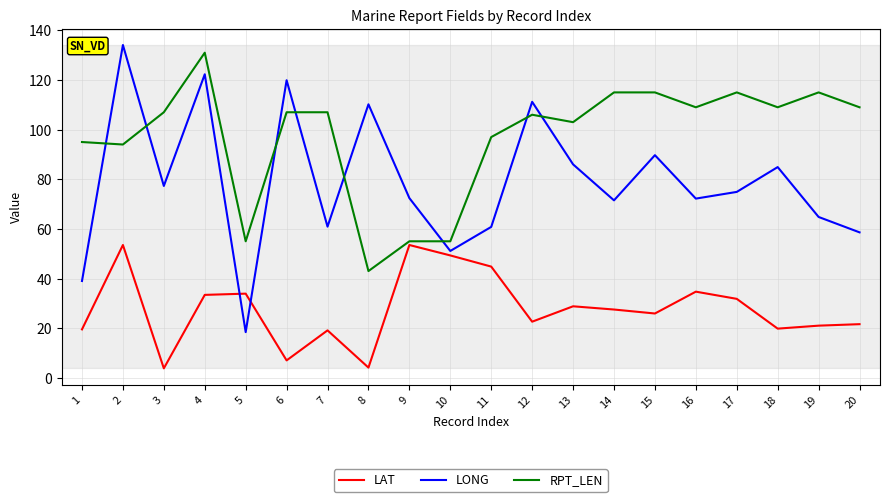

What is the difference between the RPT_LEN values at 6 and 10?

52.0